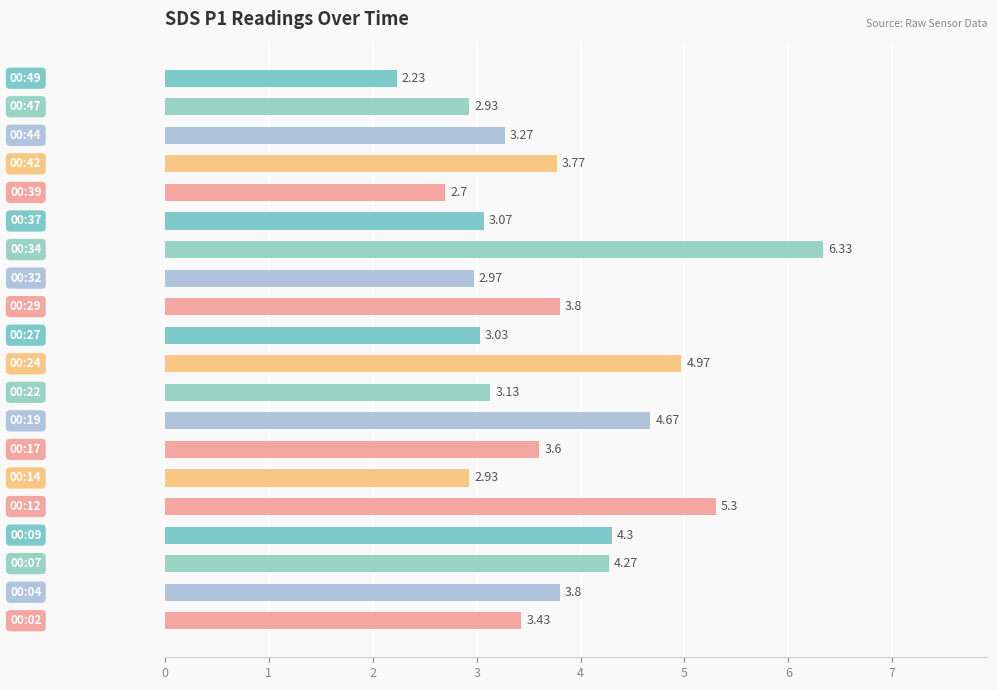

What is the difference between the maximum and minimum values?

4.1